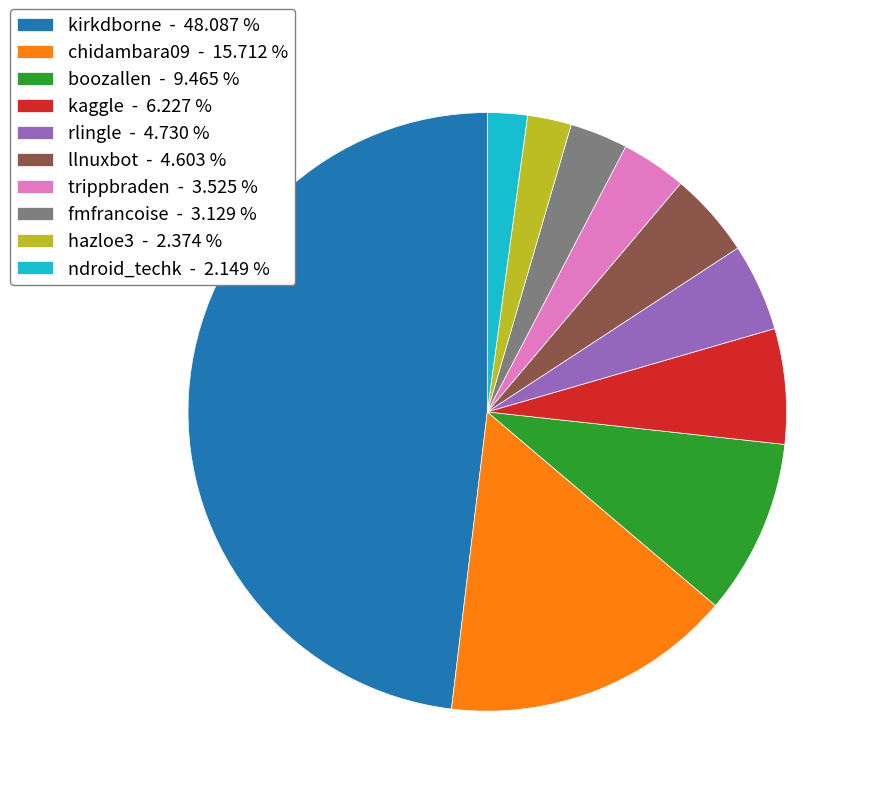

Does any single category account for the majority?

No